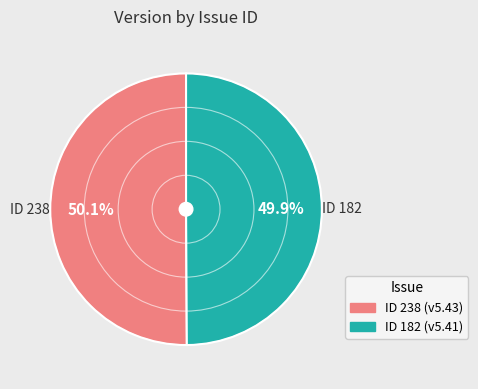

Is there a majority slice in this chart?

Yes